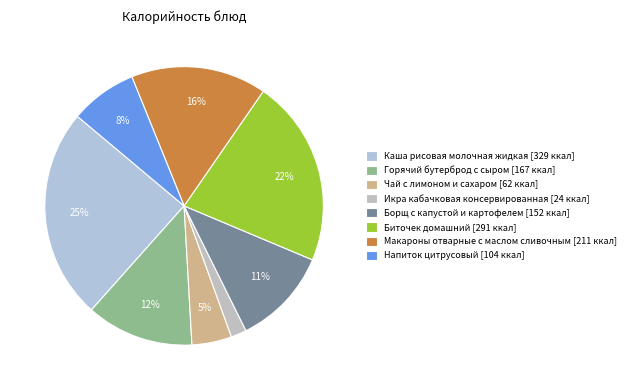

What is the largest slice in the pie chart?

Каша рисовая молочная жидкая